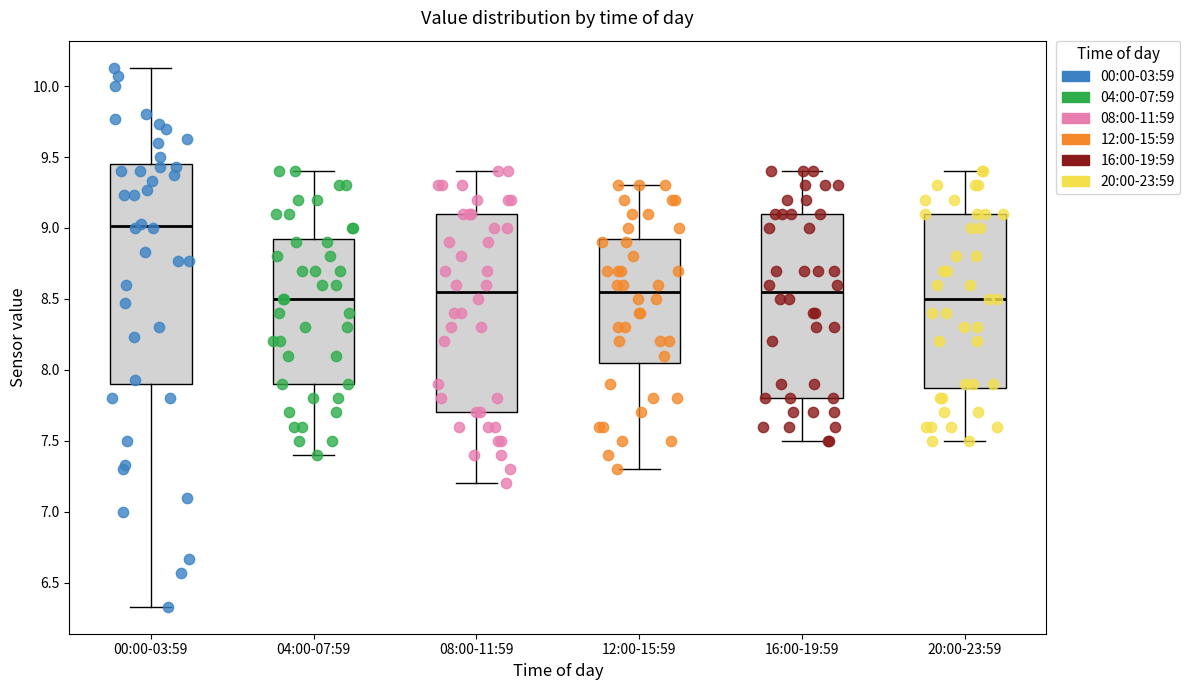

Reading left to right, transcribe this box plot: for each box, give where its median line is, the range the box spans, and where its two whiskers end, as read against the y-axis. The values are not printed on the chart, so give them approximately, as read against the axis.

00:00-03:59: median 9.00, box 7.90 to 9.45, whiskers 6.35 to 10.15
04:00-07:59: median 8.50, box 7.90 to 8.95, whiskers 7.40 to 9.40
08:00-11:59: median 8.55, box 7.70 to 9.10, whiskers 7.20 to 9.40
12:00-15:59: median 8.55, box 8.05 to 8.95, whiskers 7.30 to 9.30
16:00-19:59: median 8.55, box 7.80 to 9.10, whiskers 7.50 to 9.40
20:00-23:59: median 8.50, box 7.90 to 9.10, whiskers 7.50 to 9.40